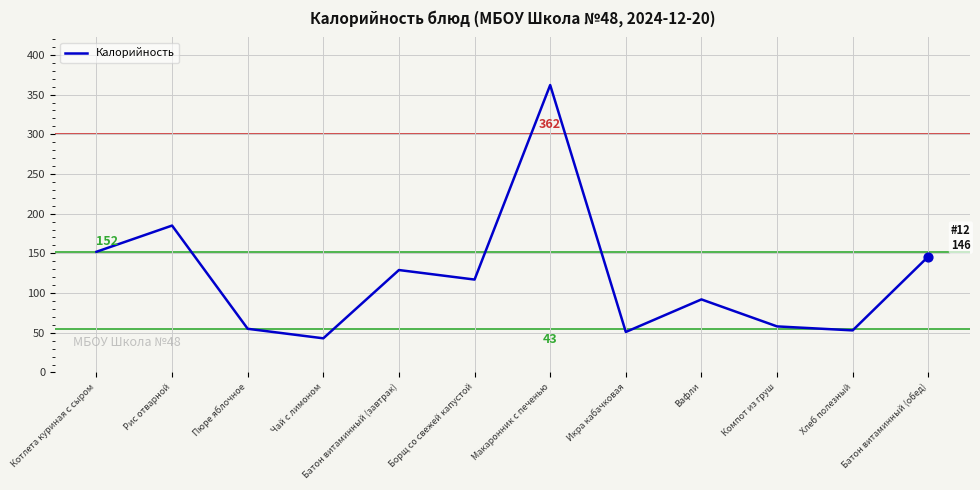

What is the ratio of the value at Хлеб полезный to the value at Икра кабачковая?

1.0